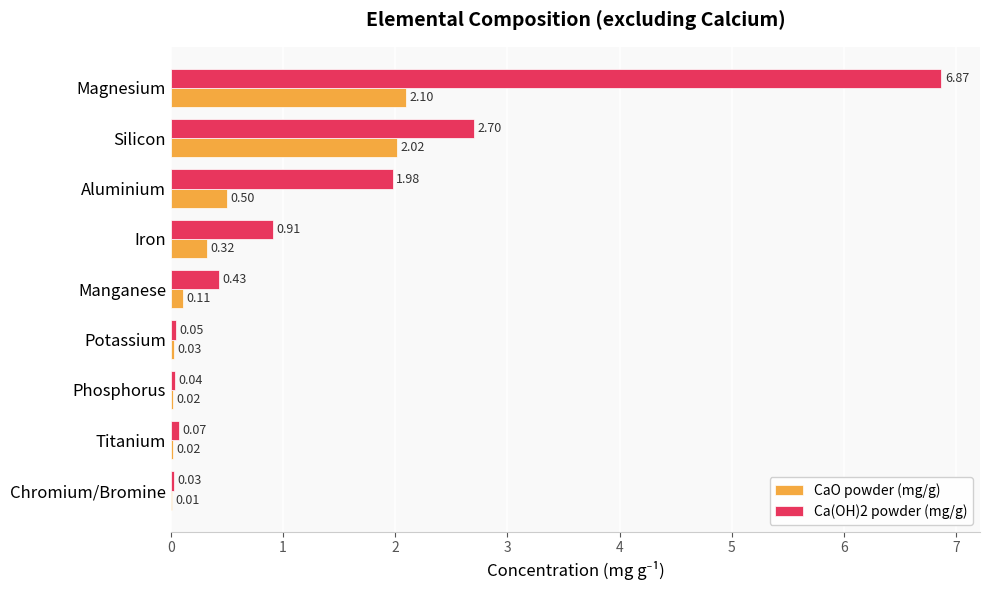

What is the sum of the CaO powder (mg/g) values at Manganese and Aluminium?

0.6